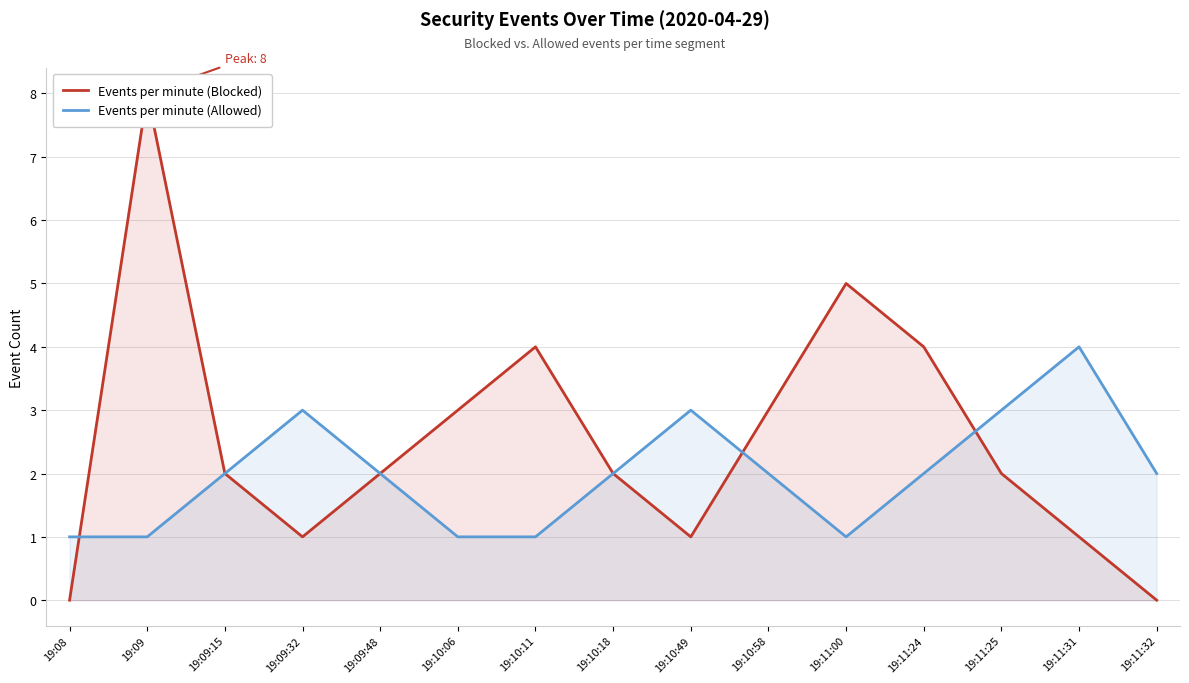

List the labels in order of Events per minute (Blocked) value, smallest first.

19:08, 19:11:32, 19:09:32, 19:10:49, 19:11:31, 19:09:15, 19:09:48, 19:10:18, 19:11:25, 19:10:06, 19:10:58, 19:10:11, 19:11:24, 19:11:00, 19:09